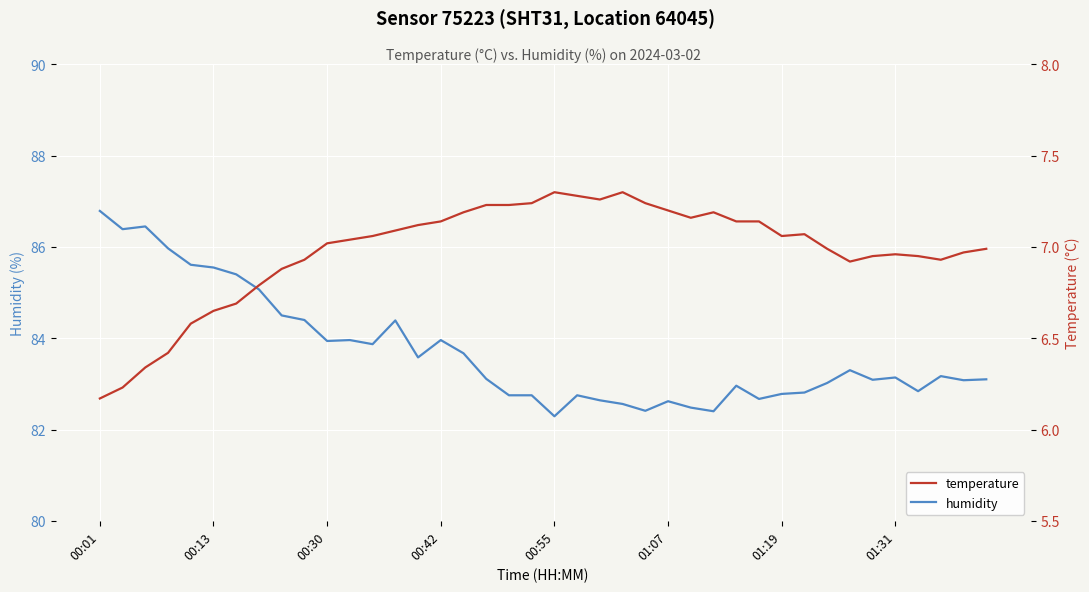

Which category has the highest value in the humidity series?

00:01